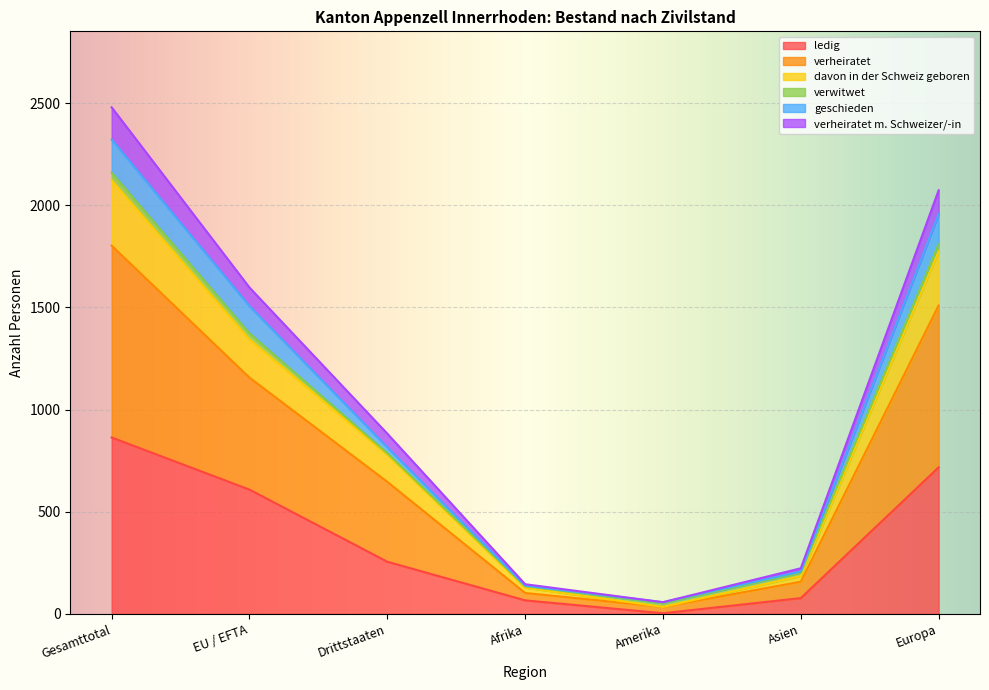

At which category is the sum across all series the highest?

Gesamttotal